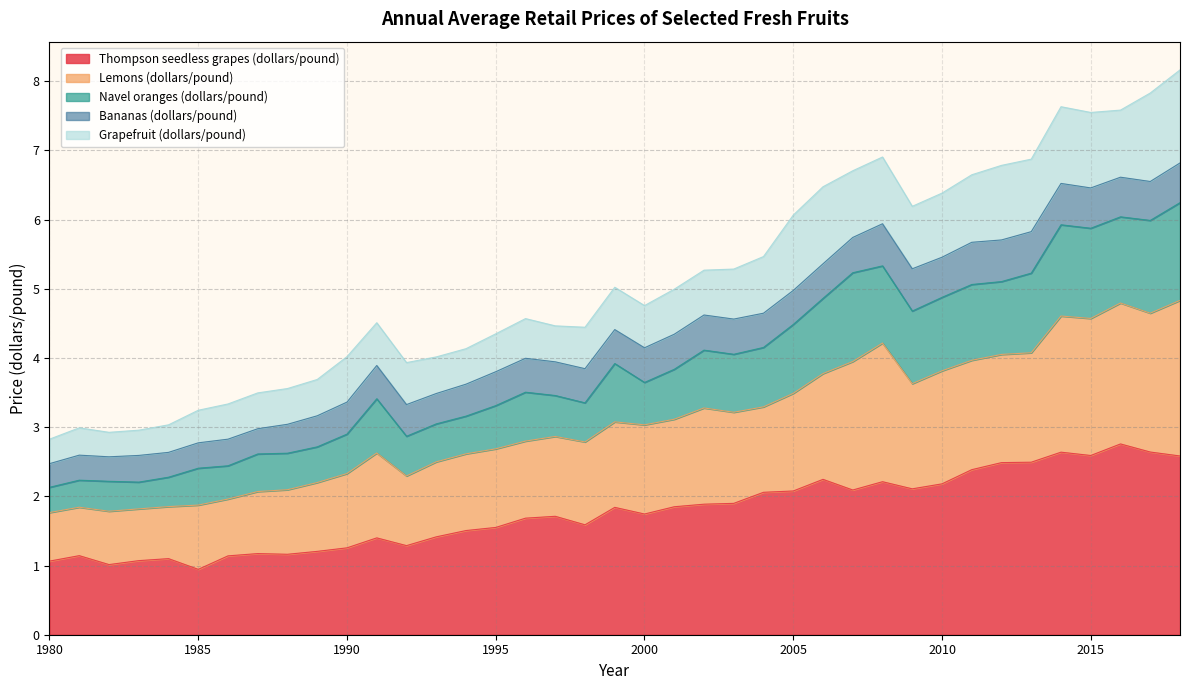

True or false: Thompson seedless grapes (dollars/pound) and Lemons (dollars/pound) cross at least once.

False